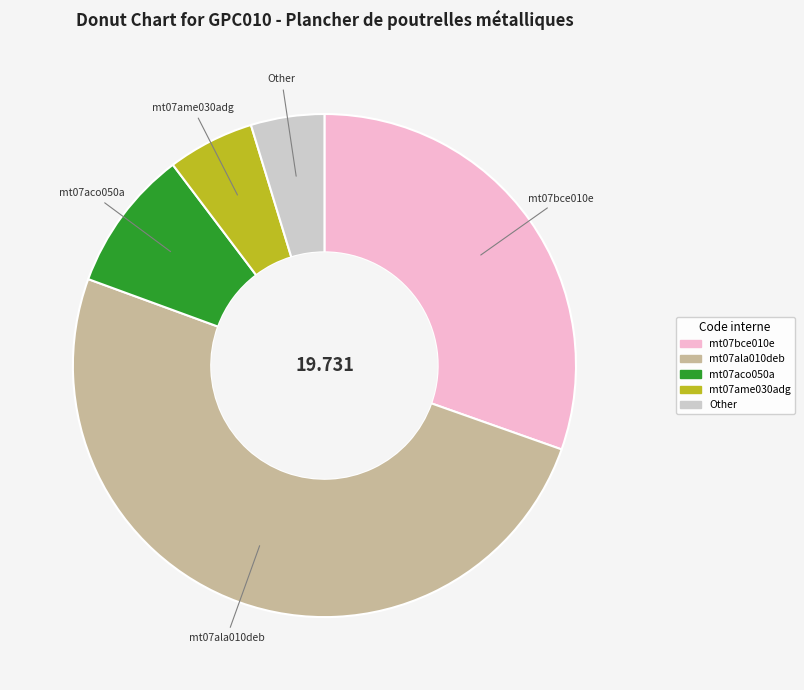

Do mt07ame030adg and Other together represent more than half of the pie?

No